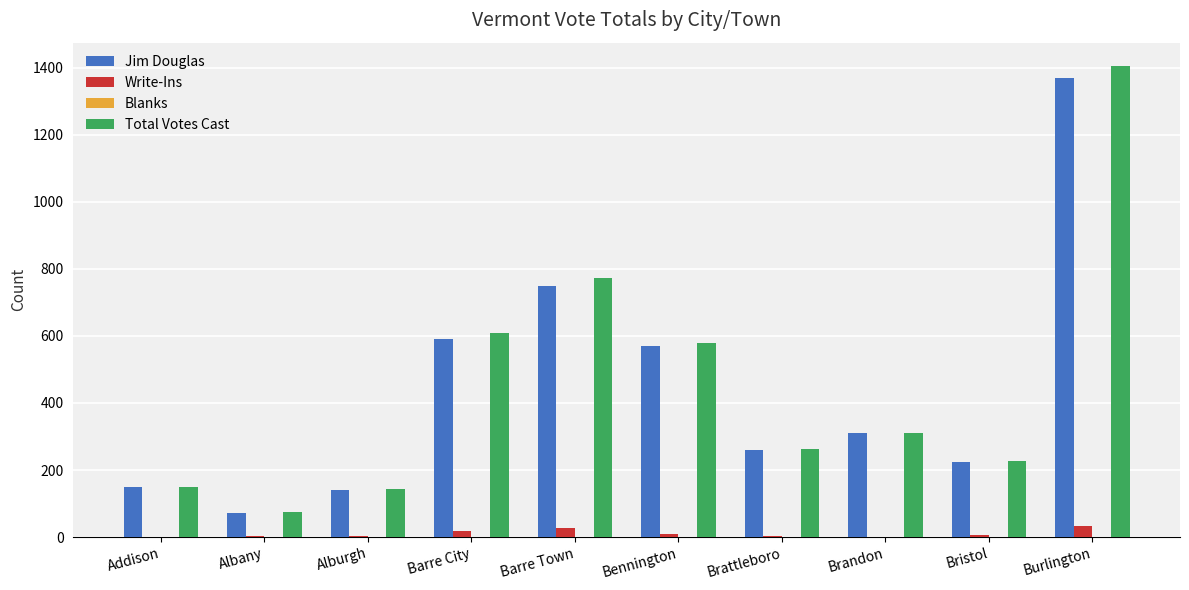

The Total Votes Cast series shows 311 at Brandon. True or false?

True